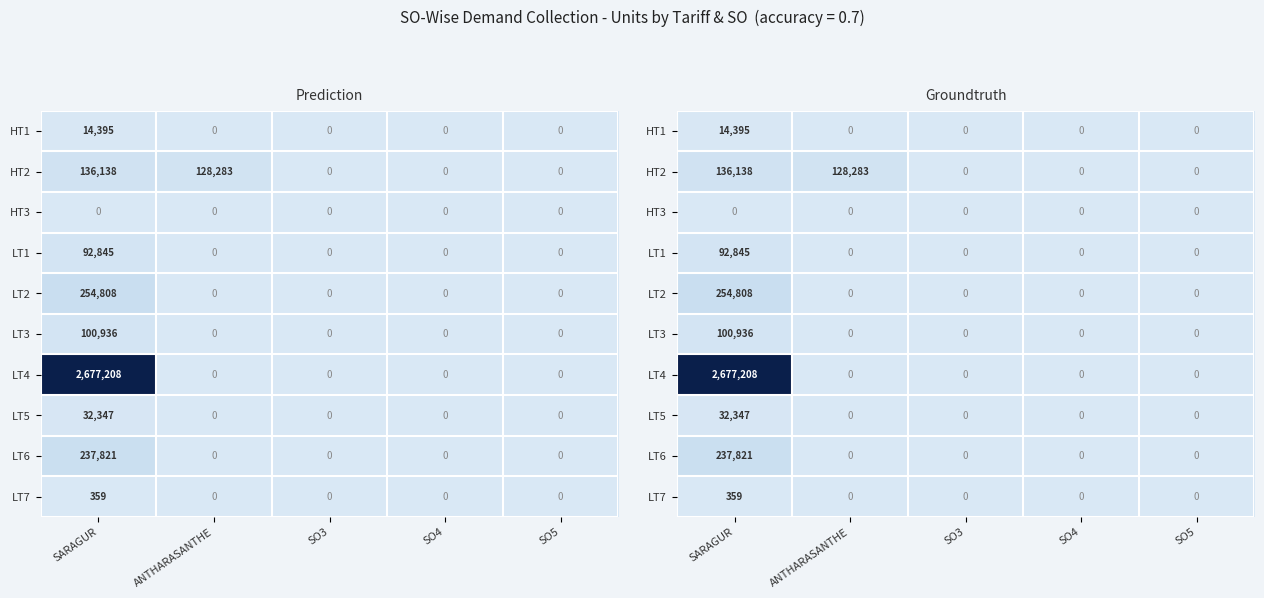

What is the difference between the highest and lowest values at ANTHARASANTHE?

128283